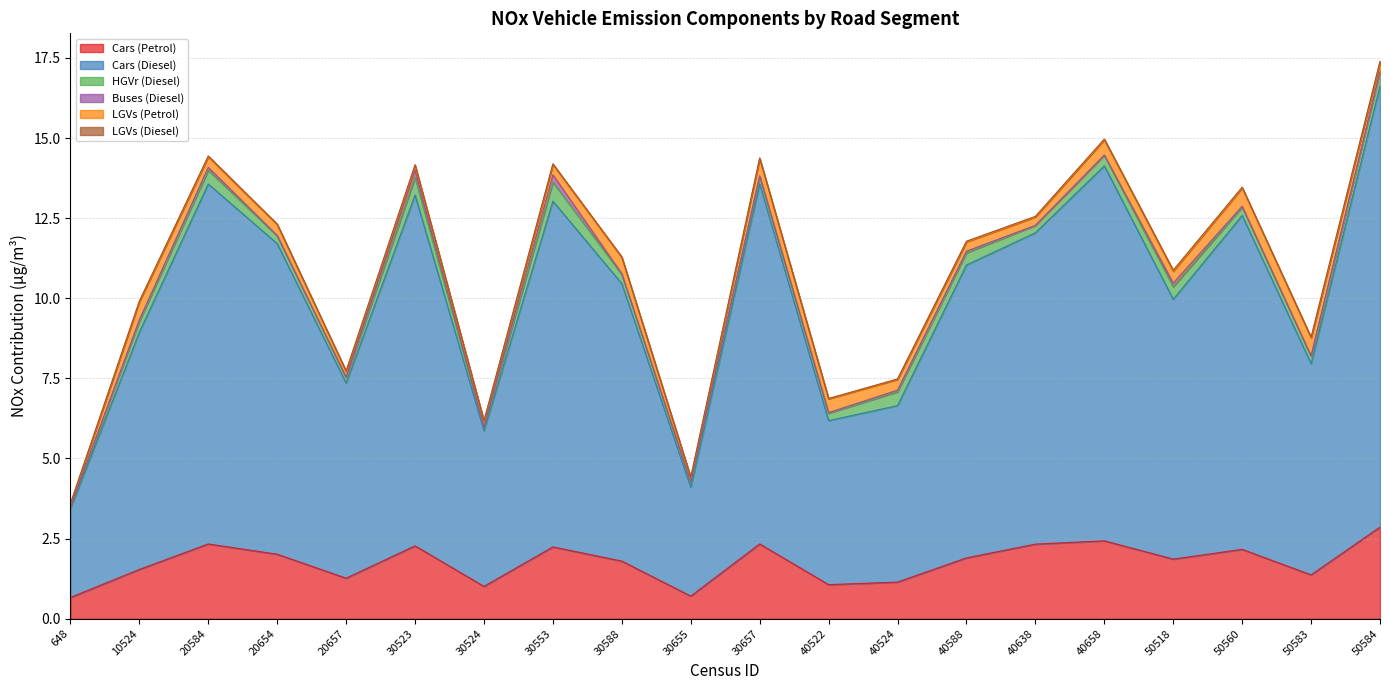

True or false: Cars (Diesel) and HGVr (Diesel) cross at least once.

False